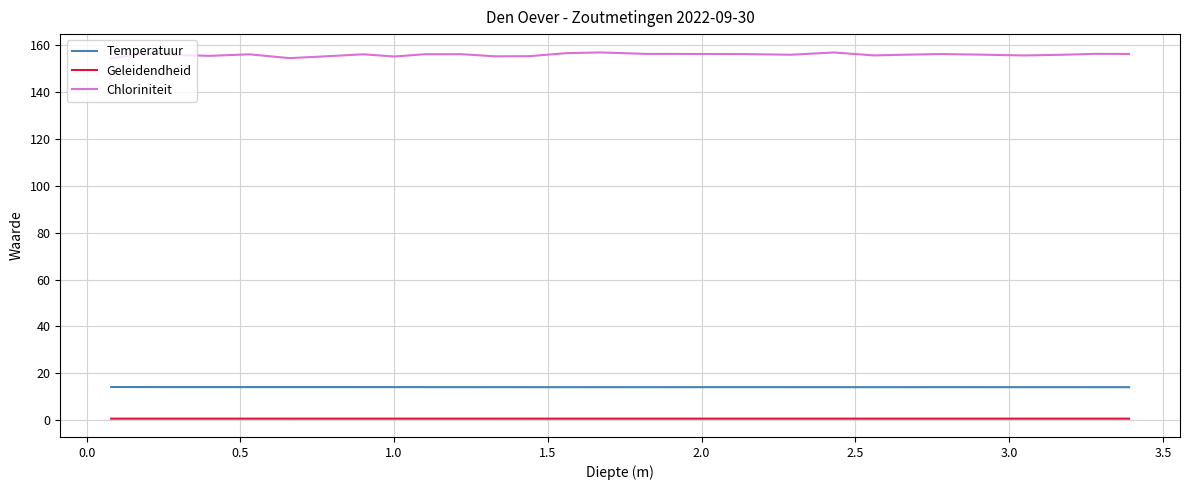

Rank the series by their maximum value, from highest to lowest.

Chloriniteit, Temperatuur, Geleidendheid